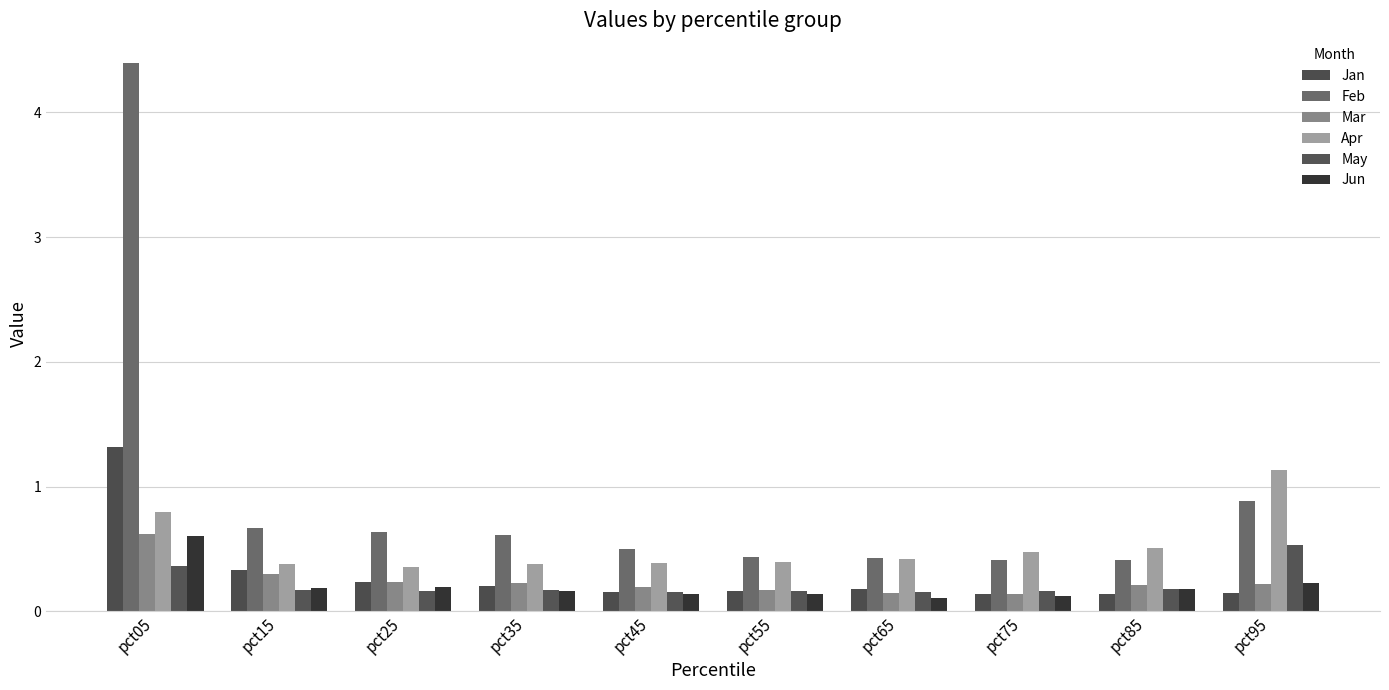

What is the minimum value for May?

0.2